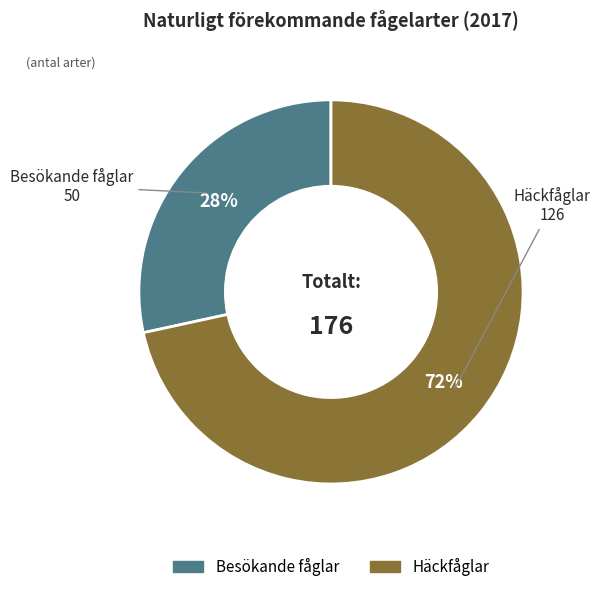

Approximately how many times larger is the value at Besökande fåglar compared to Häckfåglar?

0.4